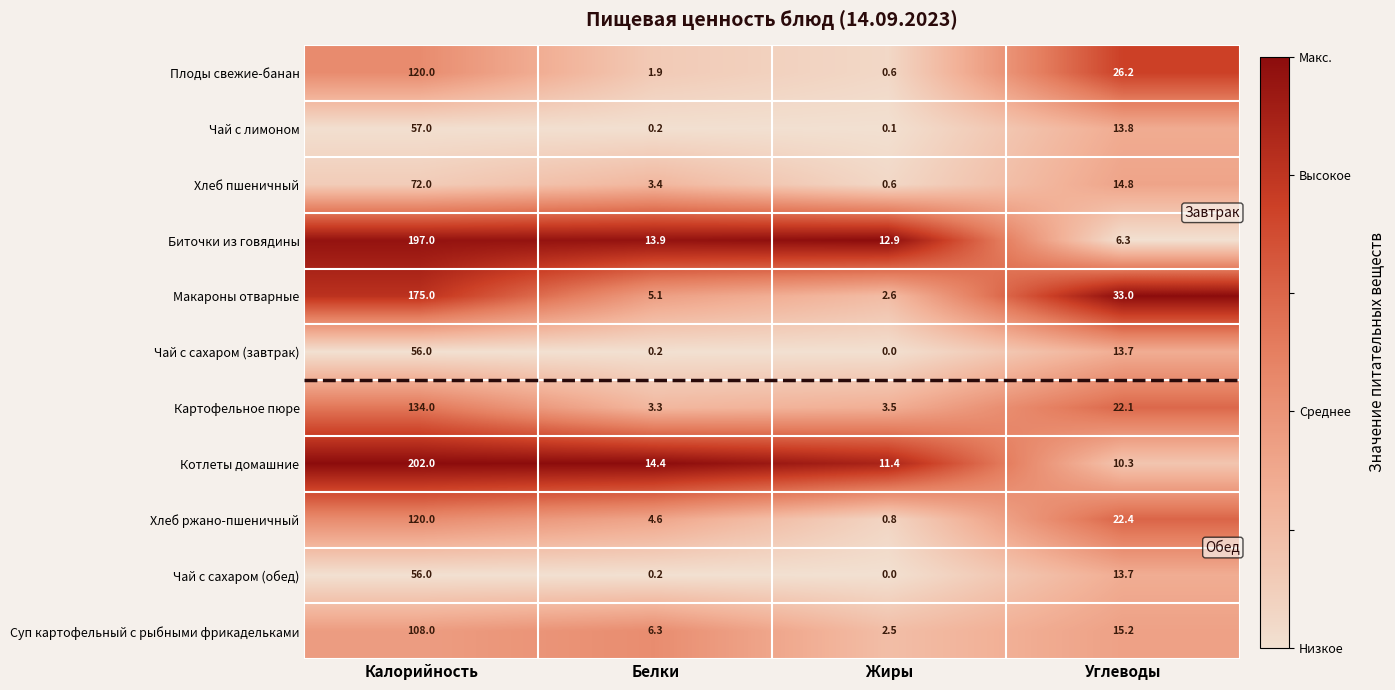

What is the approximate value of Макароны отварные at Калорийность?

175.0